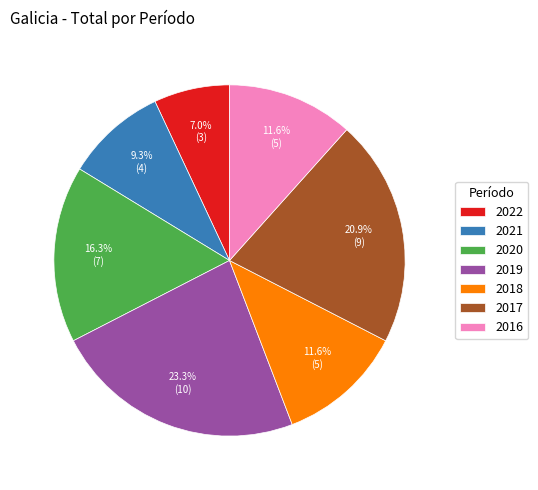

Which category has the biggest portion of the pie?

2019